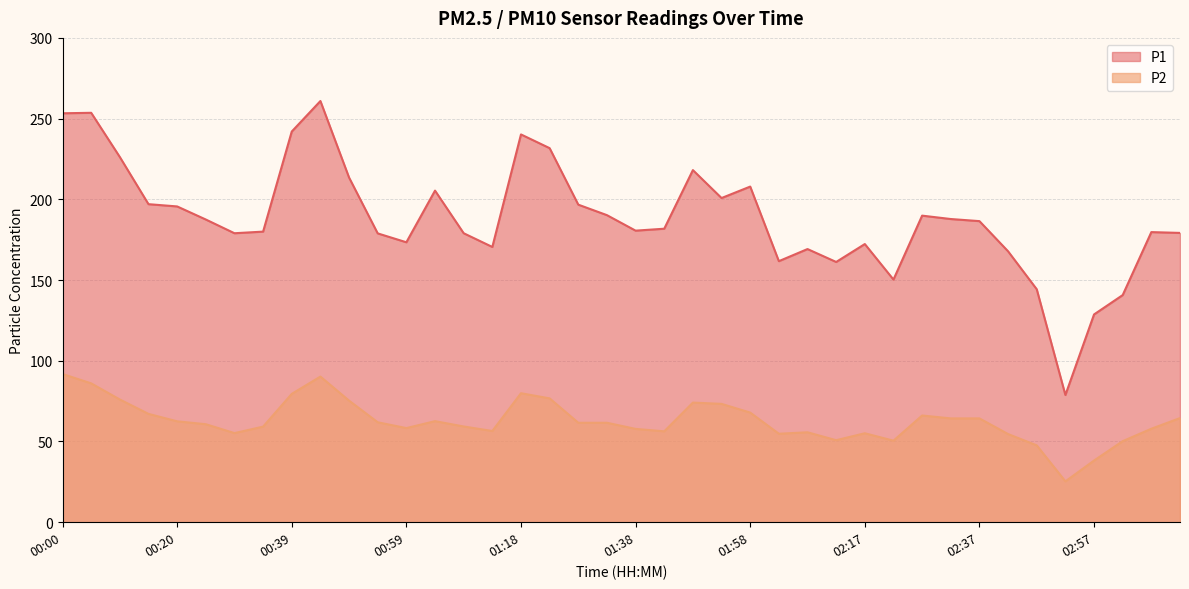

What is the maximum value for P2?

91.8